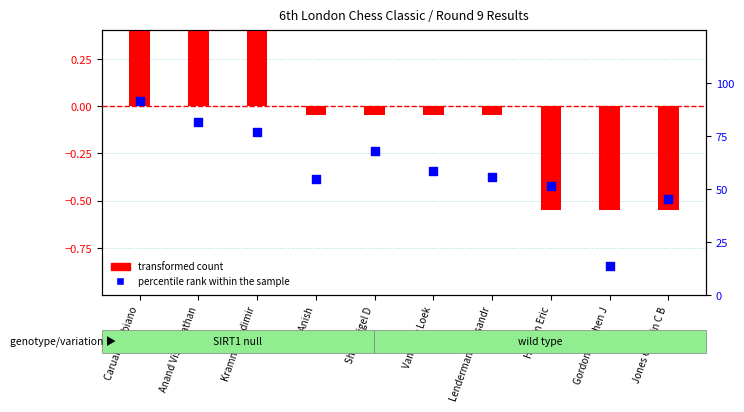

At which category is the sum across all series the highest?

Caruana Fabiano